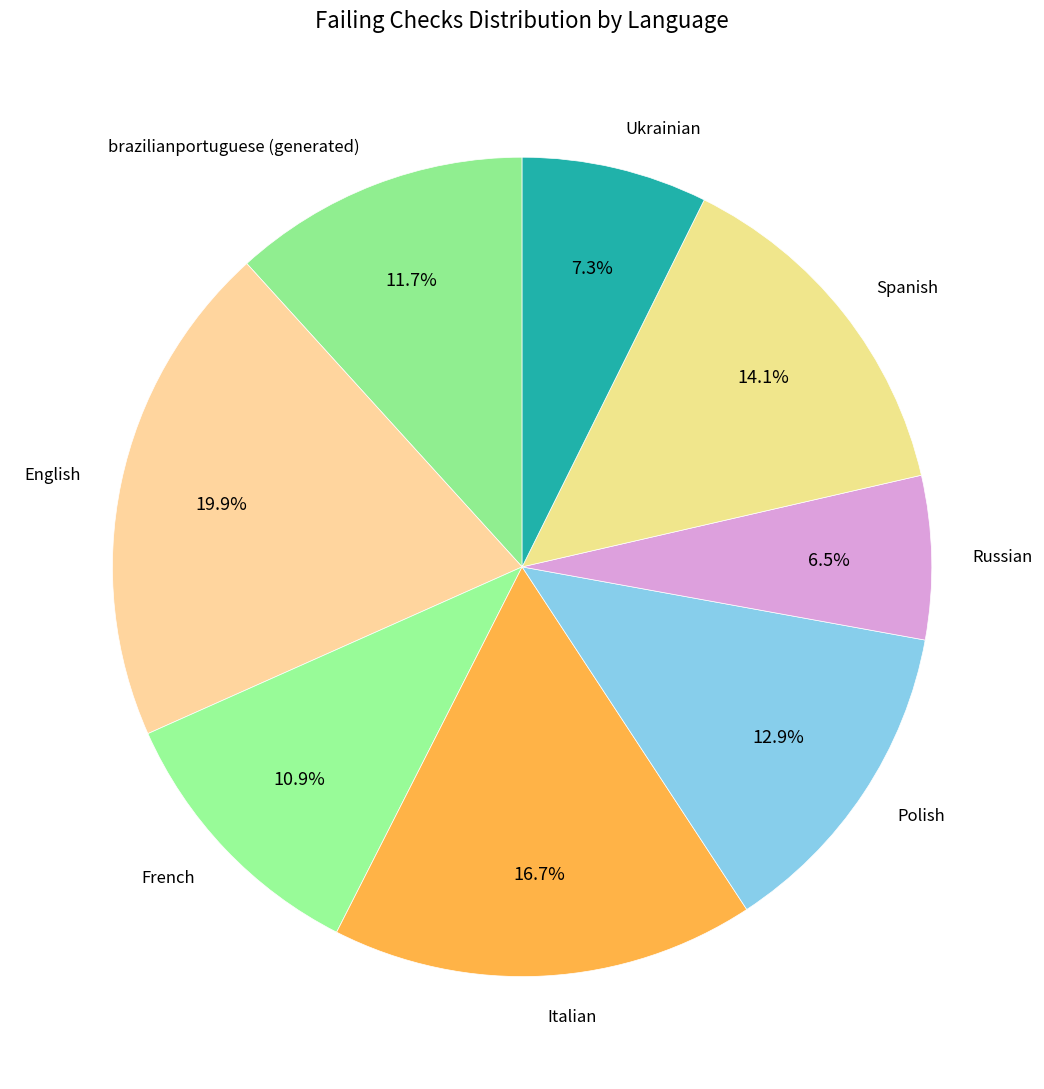

To the nearest percent, what is the average slice percentage?

12%